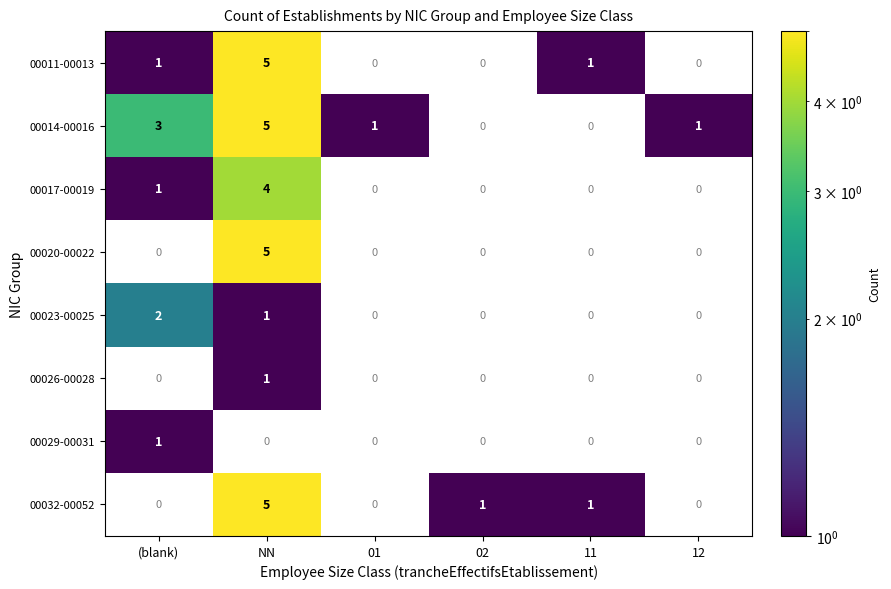

True or false: 00032-00052 has a value of 1 at 02.

True